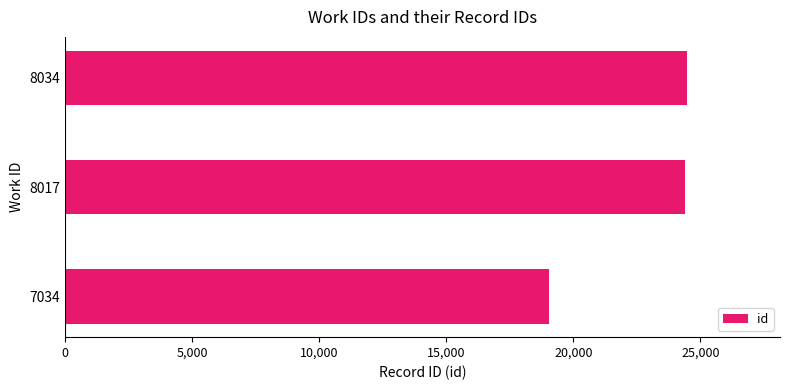

What is the sum of all values?

67889